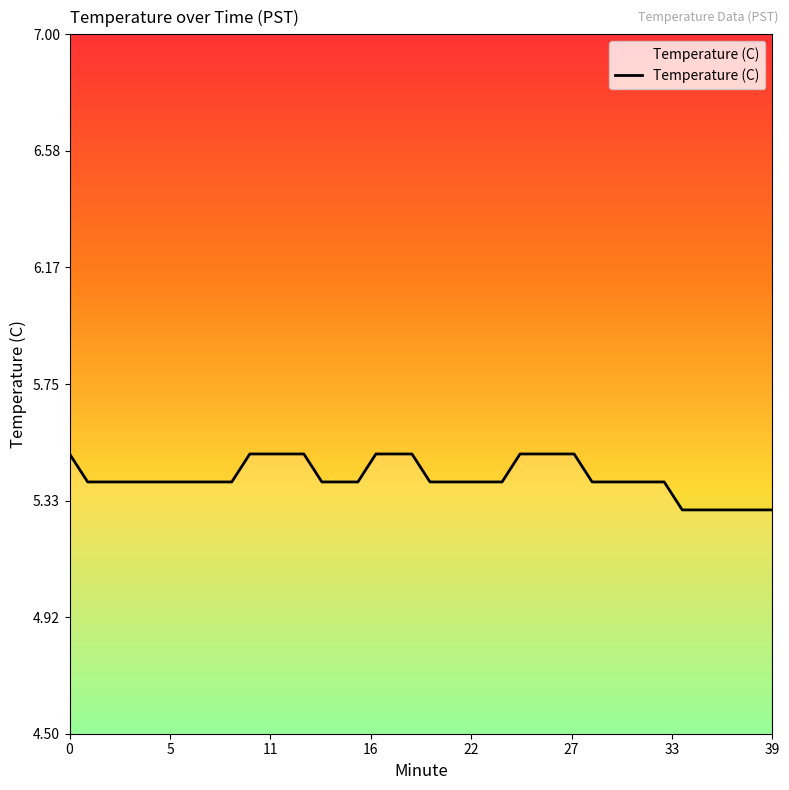

What is the minimum value shown in the chart?

5.3